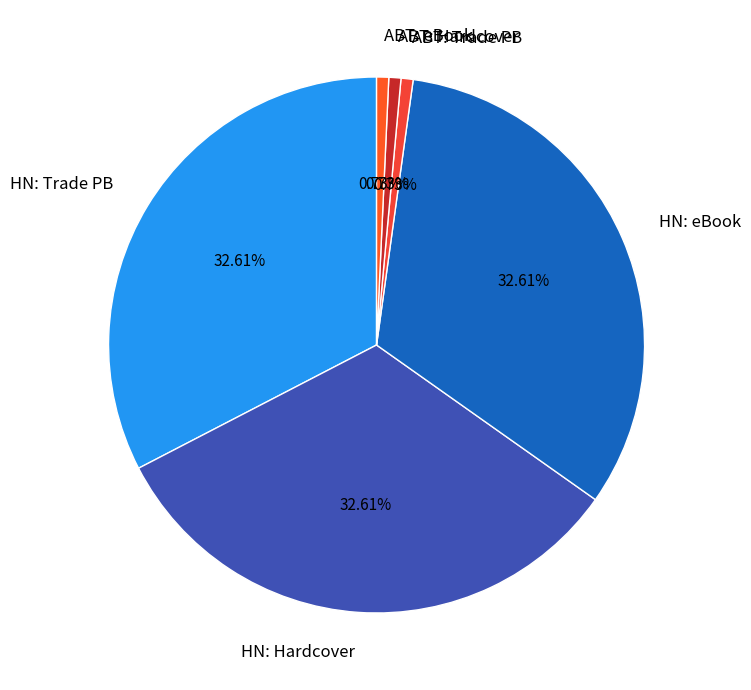

Combined, do HN: Hardcover and HN: Trade PB account for over 50%?

Yes